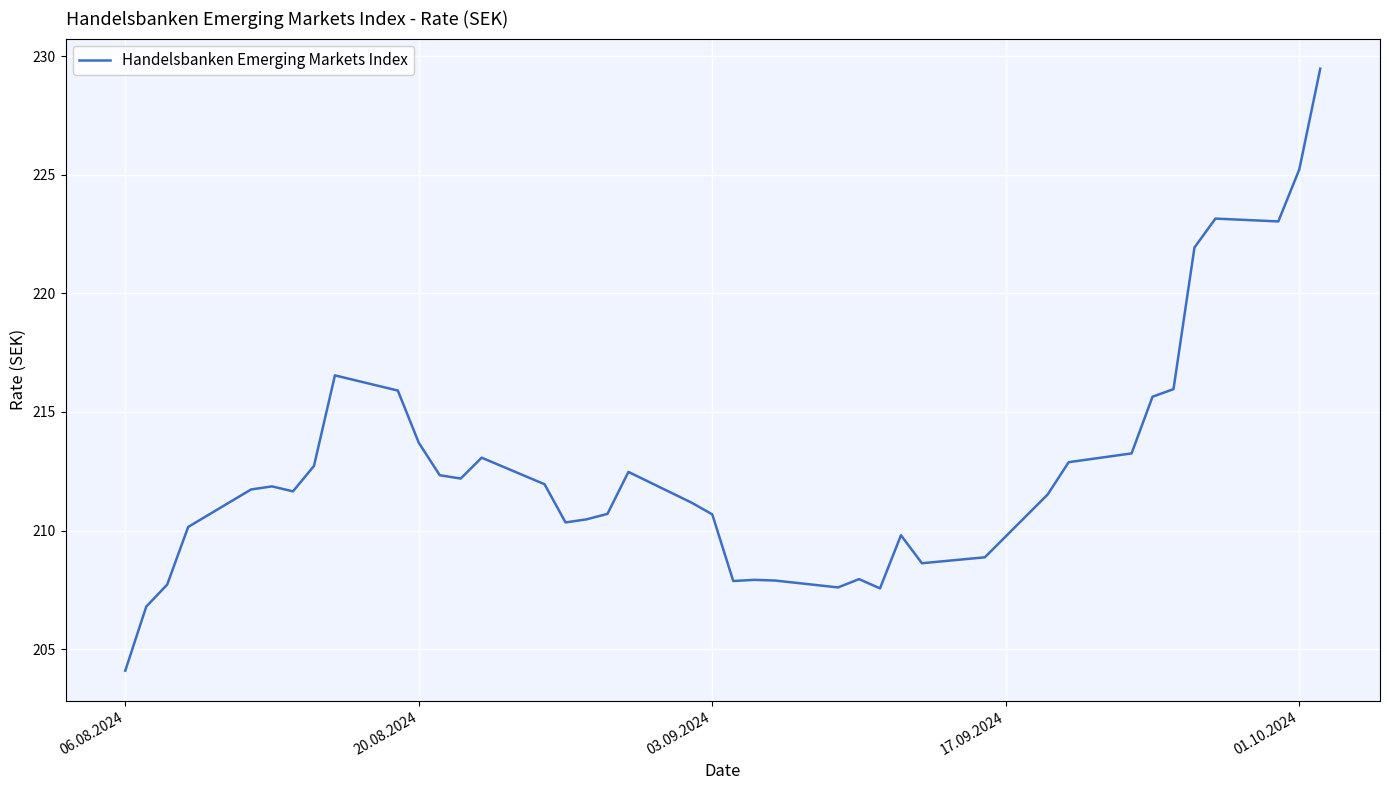

What is the difference between the maximum and minimum values?

25.4